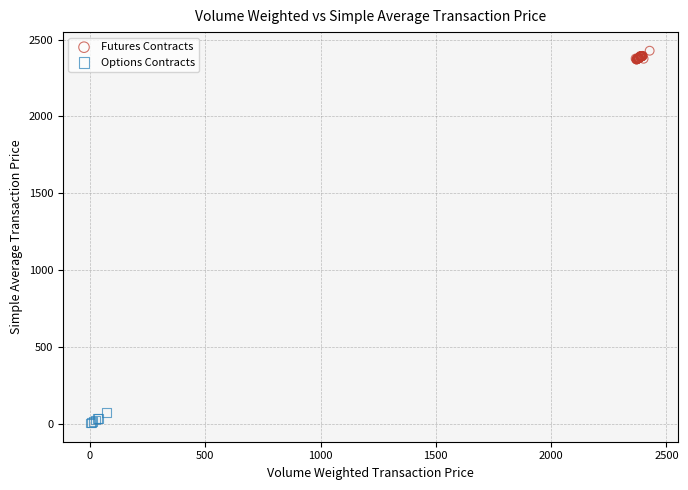

Which series contains the highest Y value?

Futures Contracts